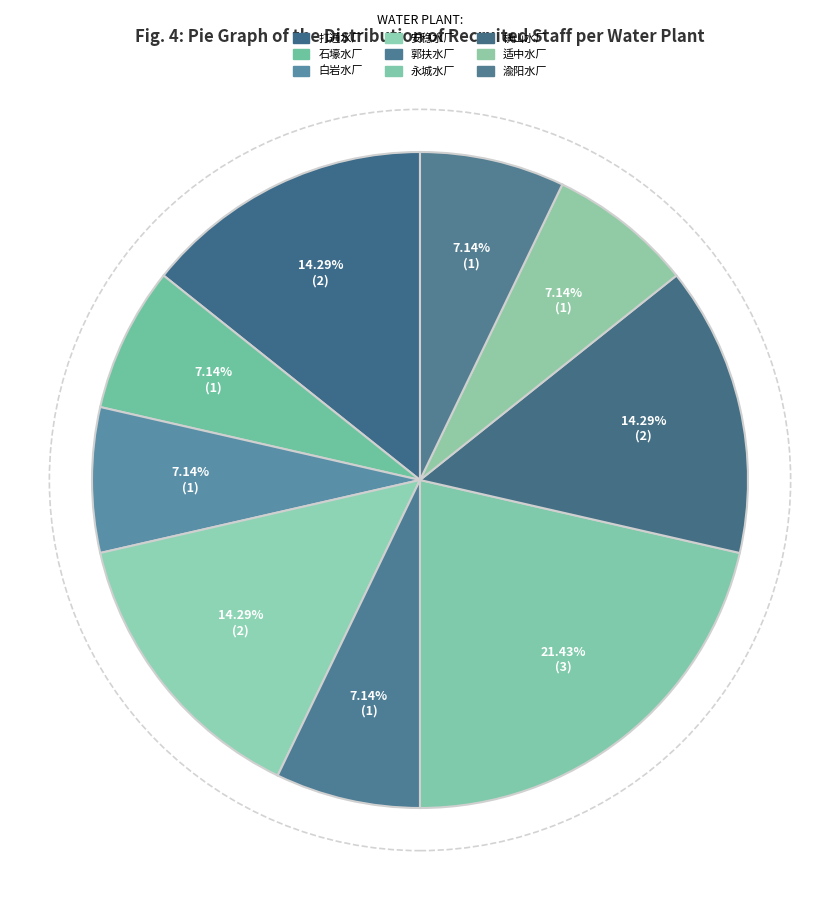

Count the number of slices in the pie.

9